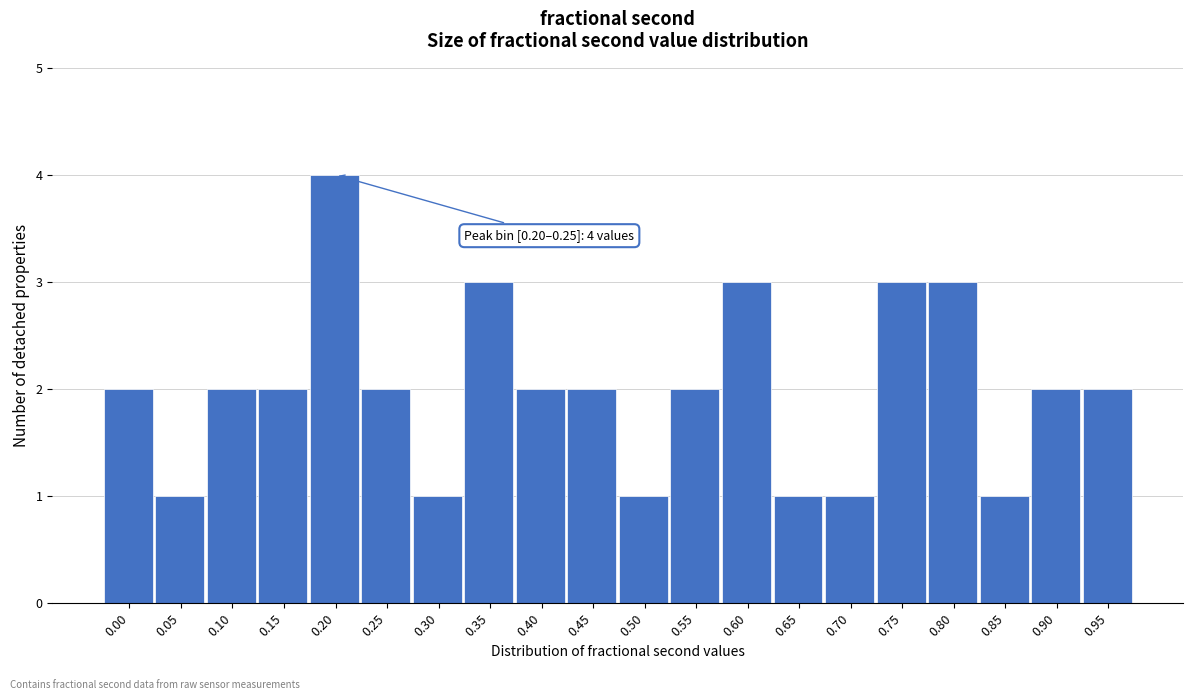

Reading right to left, transcribe all the data shown in this chart.

0.95=2	0.90=2	0.85=1	0.80=3	0.75=3	0.70=1	0.65=1	0.60=3	0.55=2	0.50=1	0.45=2	0.40=2	0.35=3	0.30=1	0.25=2	0.20=4	0.15=2	0.10=2	0.05=1	0.00=2